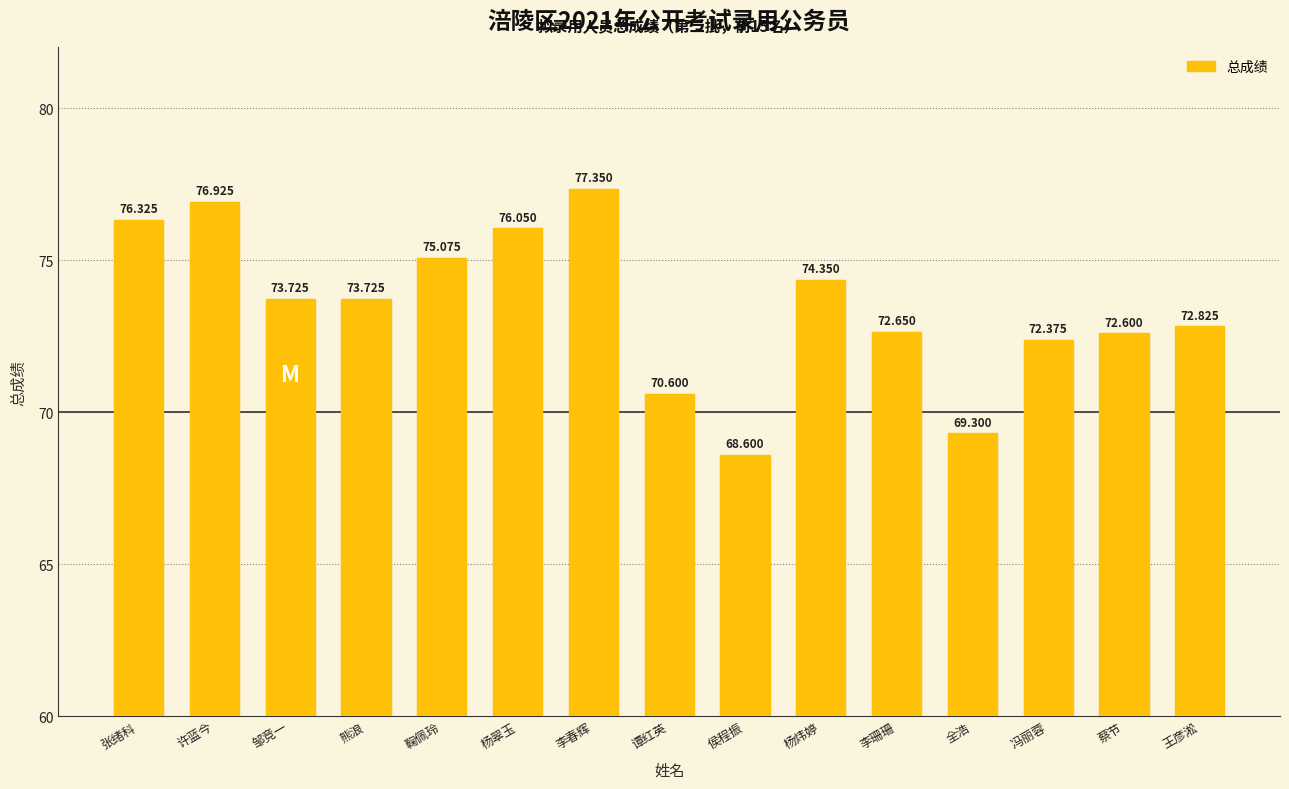

What is the value of the 4th bar from the left?

73.7